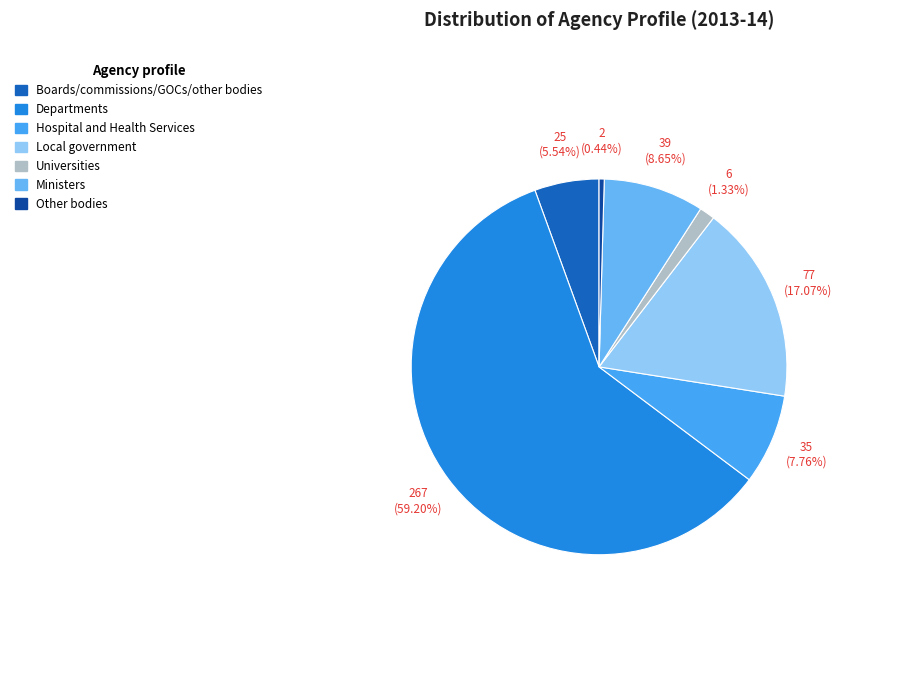

What is the majority slice?

Departments